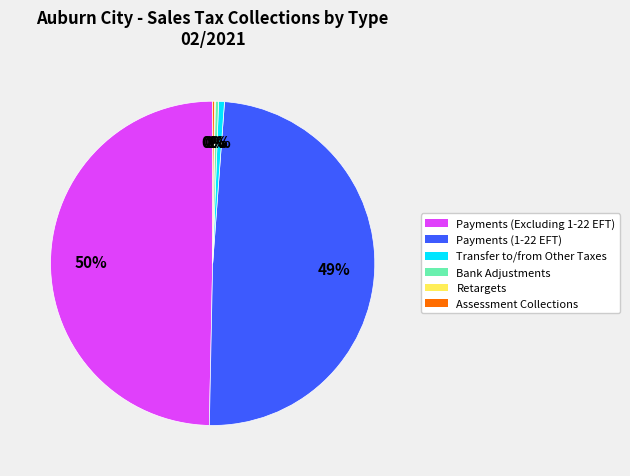

Do Transfer to/from Other Taxes and Bank Adjustments together represent more than half of the pie?

No